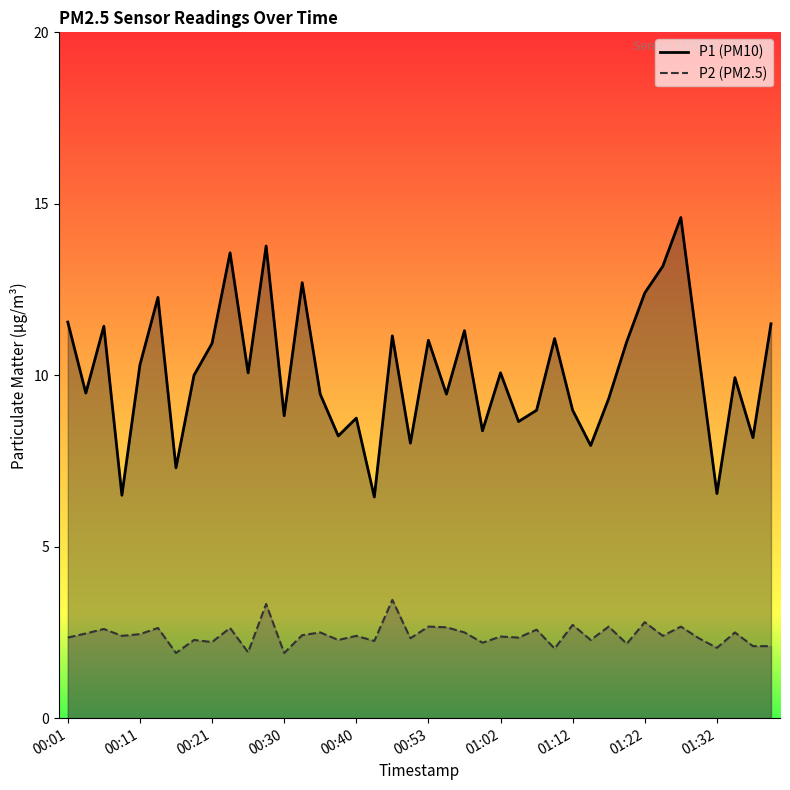

Reading right to left, what are all the values shown in this chart?

P1: 11.5	8.2	9.9	6.5	10.6	14.6	13.2	12.4	11.0	9.3	8.0	9.0	11.1	9.0	8.7	10.1	8.4	11.3	9.4	11.0	8.0	11.2	6.5	8.8	8.2	9.4	12.7	8.8	13.8	10.1	13.6	10.9	10.0	7.3	12.3	10.3	6.5	11.4	9.5	11.6
P2: 2.1	2.1	2.5	2.0	2.3	2.7	2.4	2.8	2.2	2.7	2.3	2.7	2.0	2.6	2.4	2.4	2.2	2.5	2.6	2.7	2.3	3.5	2.2	2.4	2.3	2.5	2.4	1.9	3.3	1.9	2.6	2.2	2.3	1.9	2.6	2.5	2.4	2.6	2.5	2.4